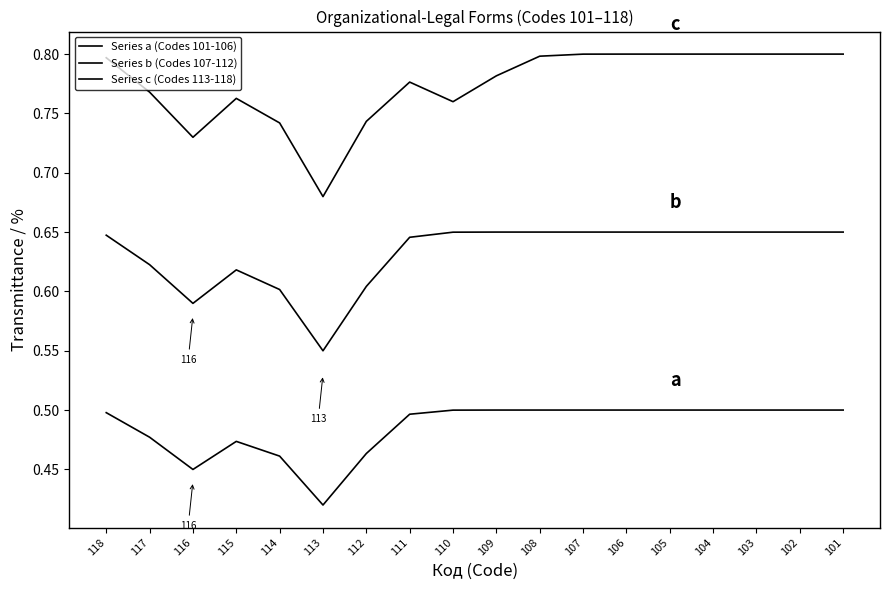

Rank the series by their average value, from lowest to highest.

Series a (Codes 101-106), Series b (Codes 107-112), Series c (Codes 113-118)